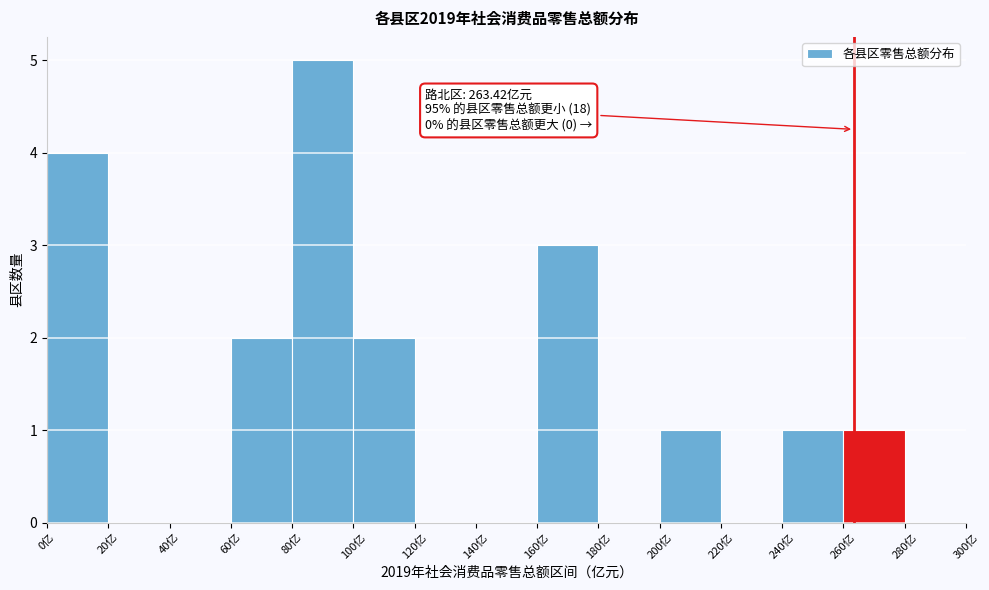

Which range on the x-axis has the tallest bar?

80 to 100